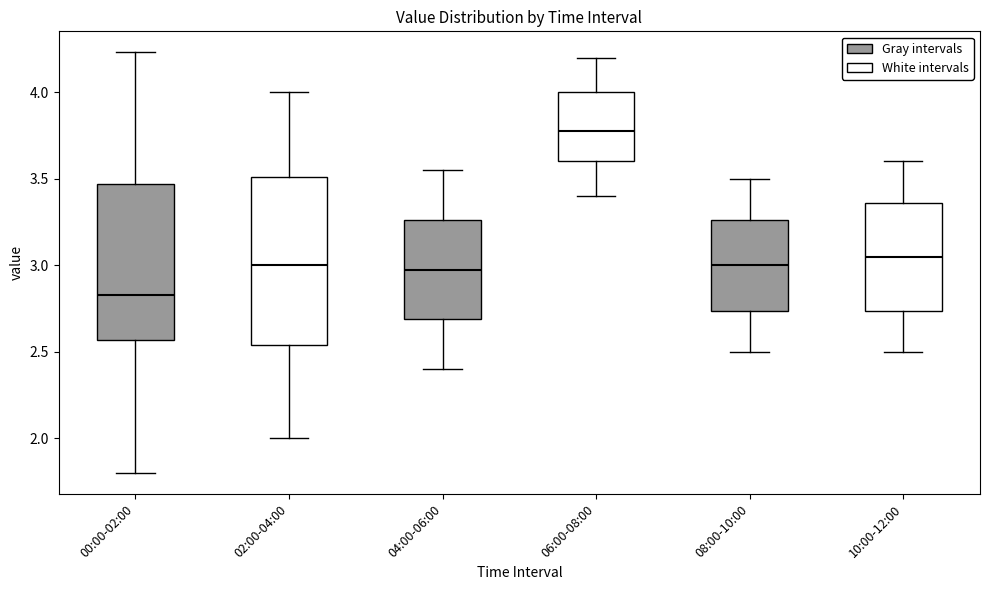

Which box is the tallest, from its lower edge to its upper edge?

02:00-04:00